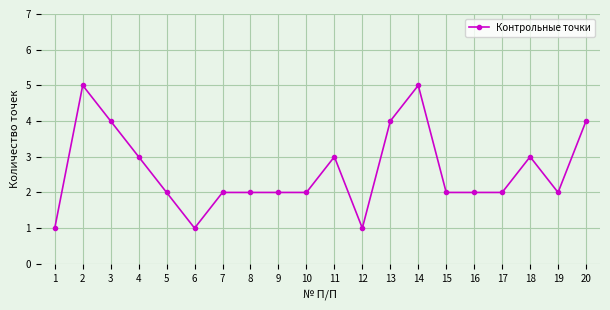

What is the maximum value shown in the chart?

5